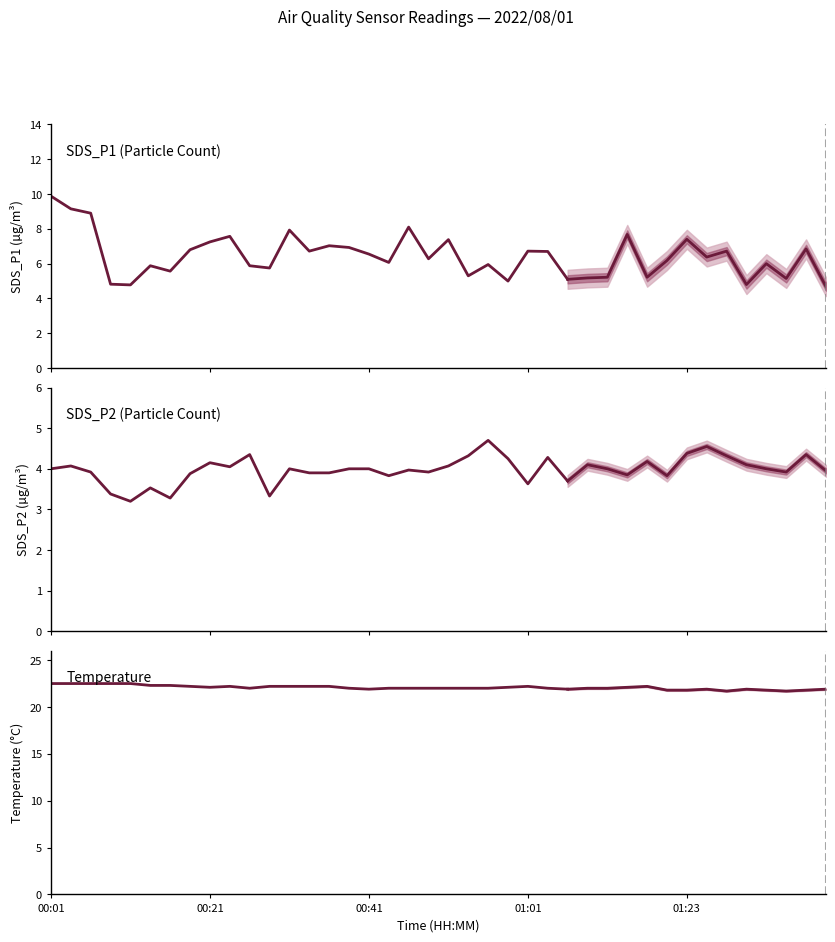

At which category is the sum across all series the highest?

00:01